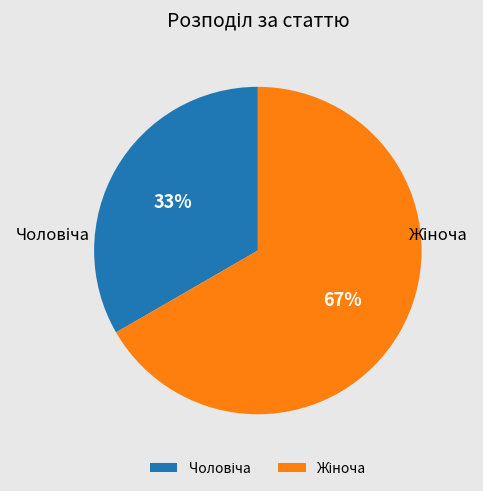

How many segments does this pie chart have?

2